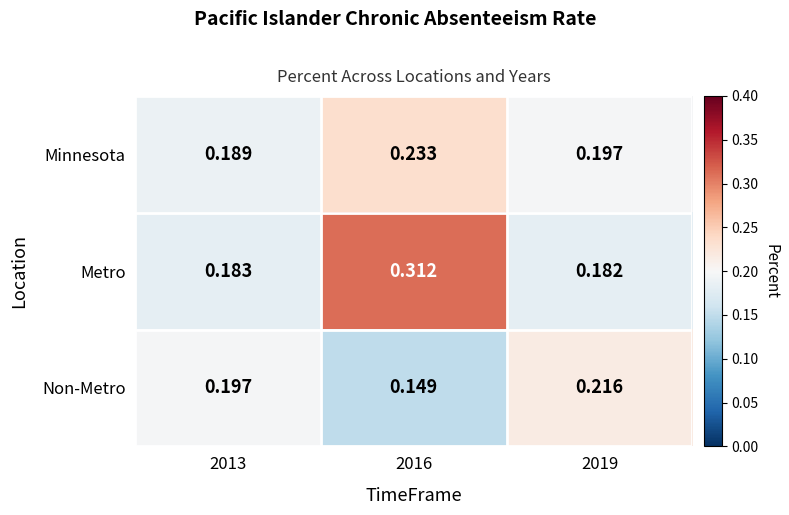

Which series changed the most between 2013 and 2019?

Non-Metro